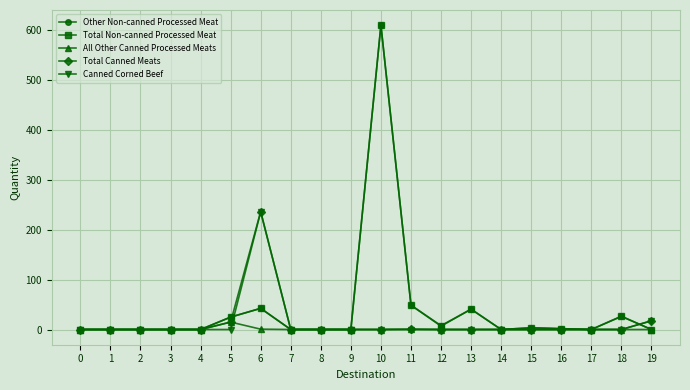

Where is Canned Corned Beef nearest to the value 117?

19